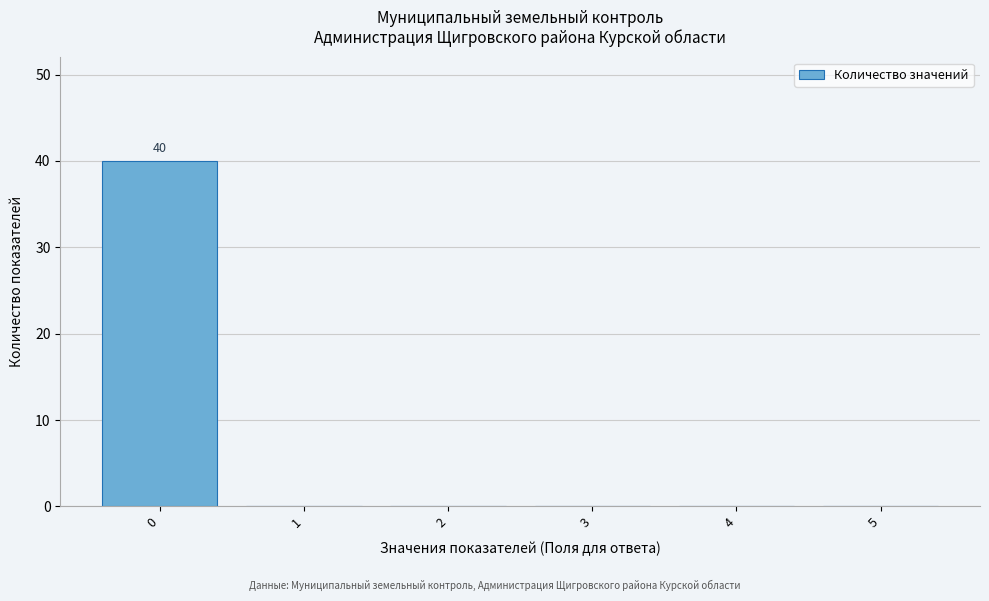

Over which range of the x-axis is the bar tallest?

-0.5 to 0.5